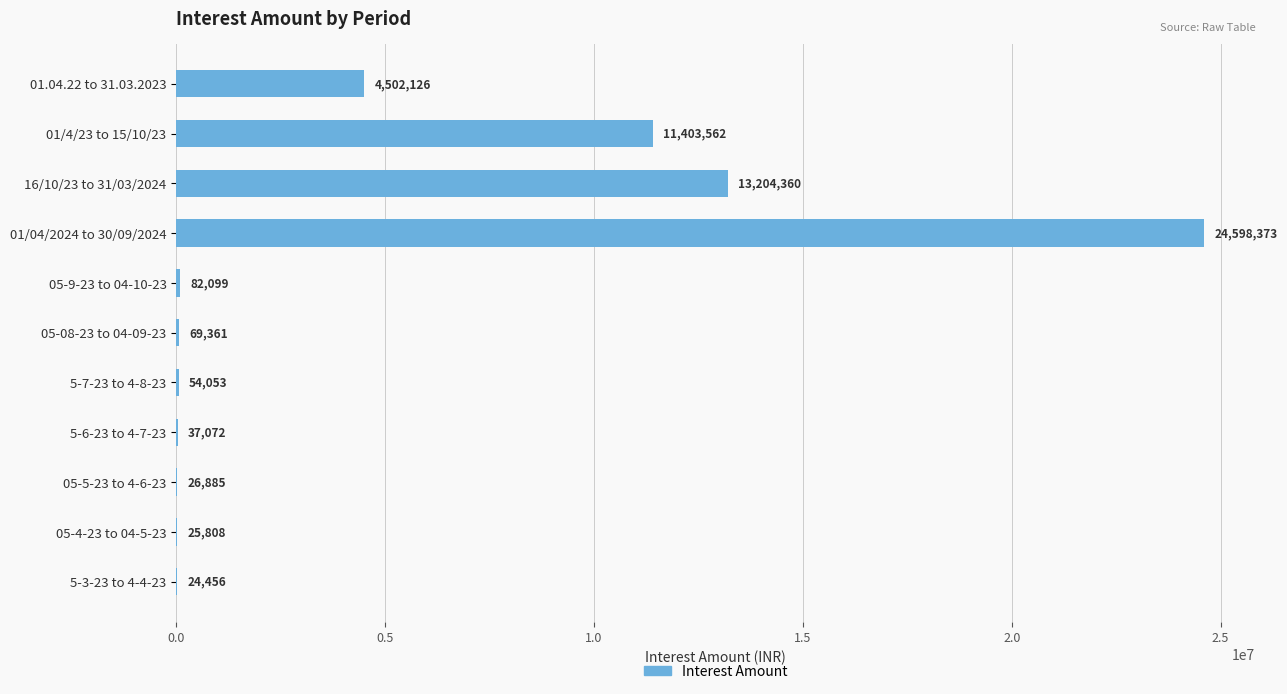

What is the change in value from 01.04.22 to 31.03.2023 to 5-3-23 to 4-4-23?

-4477670.0